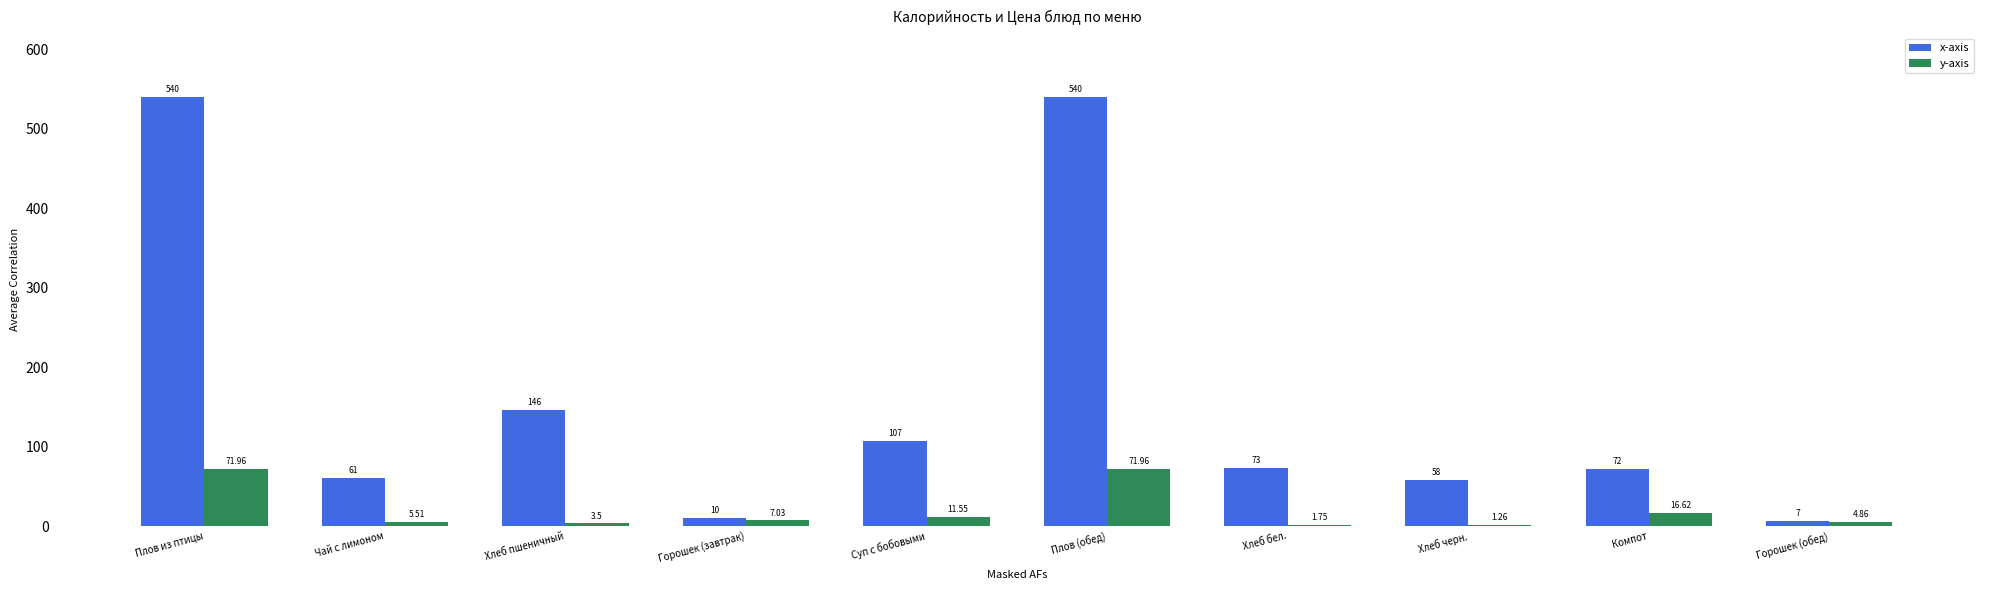

Which series has the largest total across all categories?

x-axis